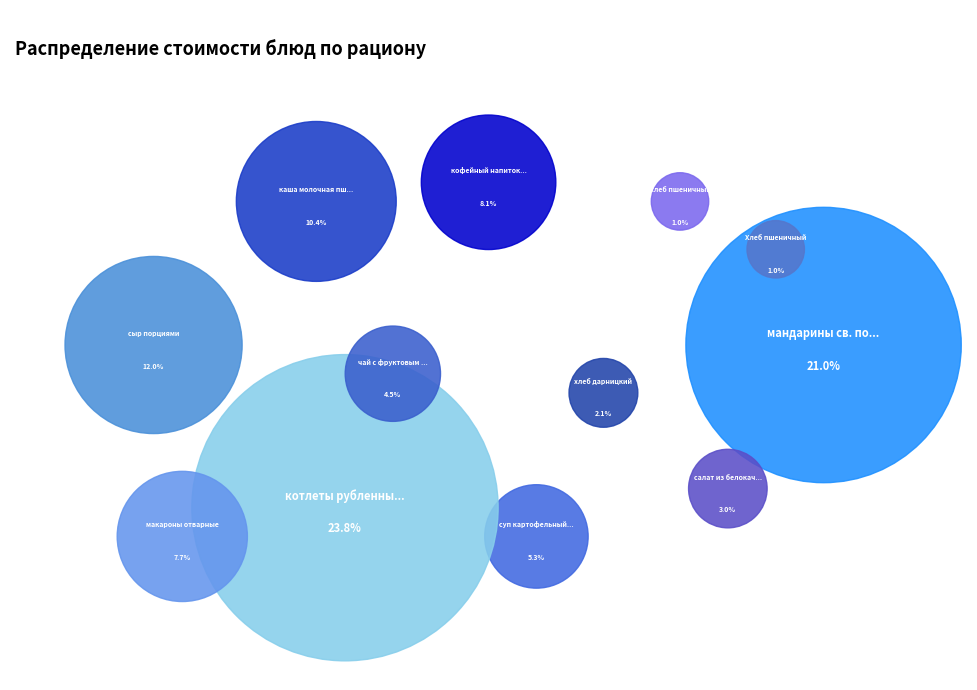

To the nearest percent, what is the average slice percentage?

8%